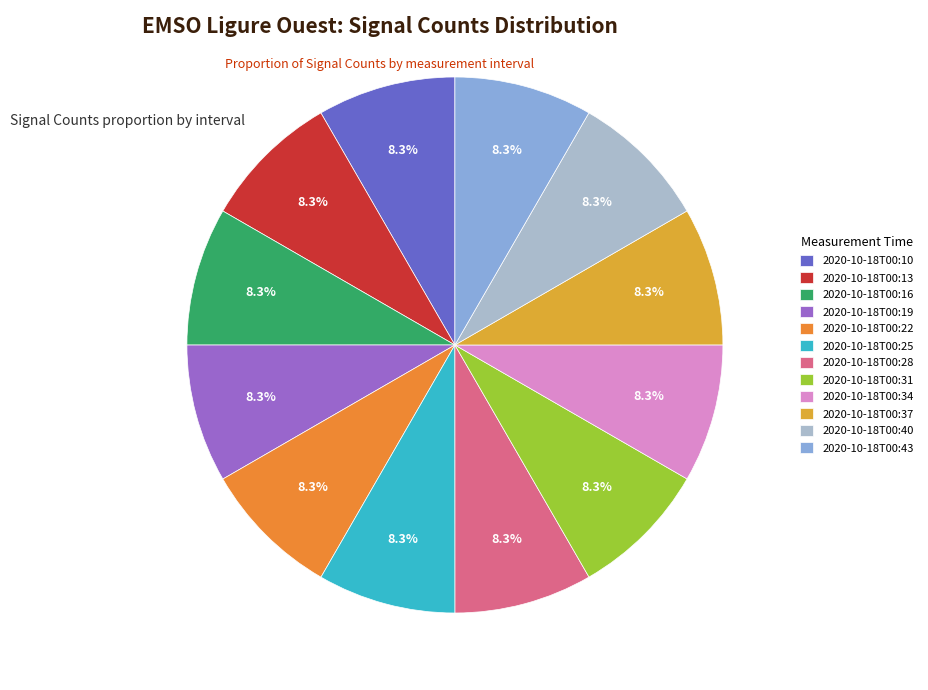

Does 2020-10-18T00:13 account for over 50% of the chart?

No